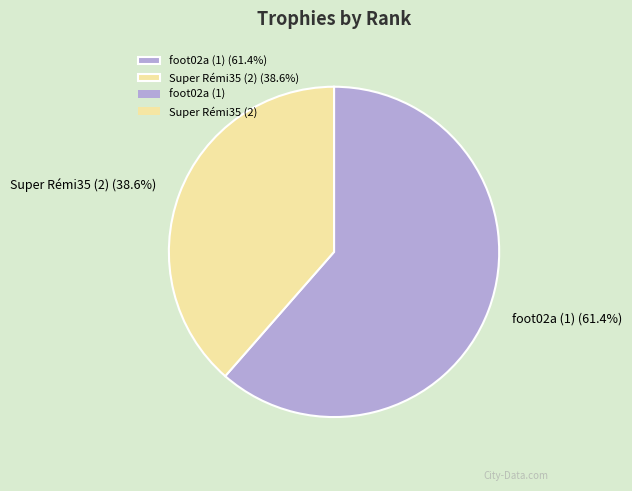

How many slices are in this pie chart?

2